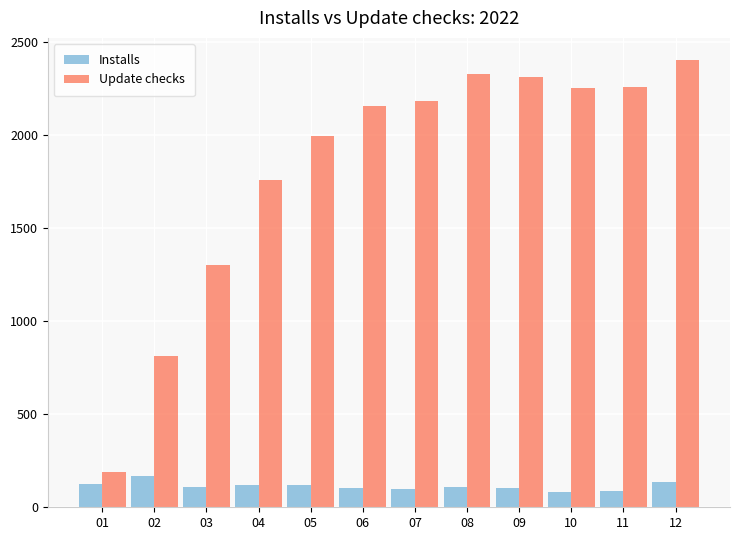

How many series are shown in this chart?

2